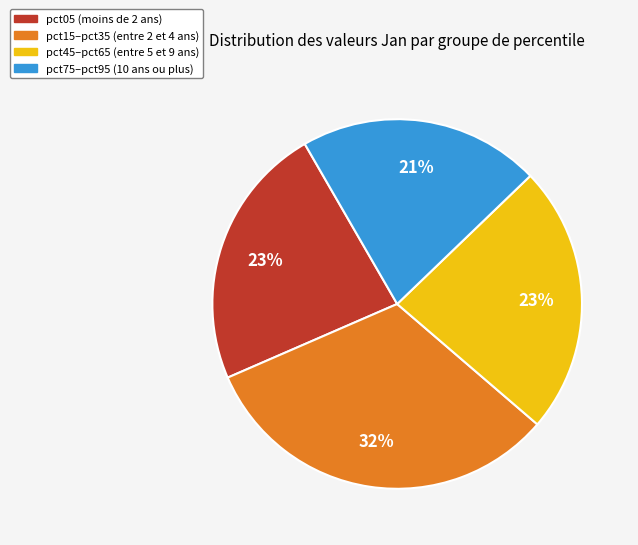

Is the sum of pct45–pct65 (entre 5 et 9 ans) and pct05 (moins de 2 ans) greater than half?

No